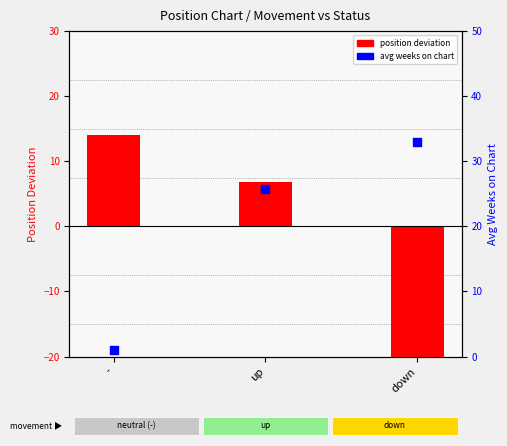

At how many categories does at least one series exceed 2?

3